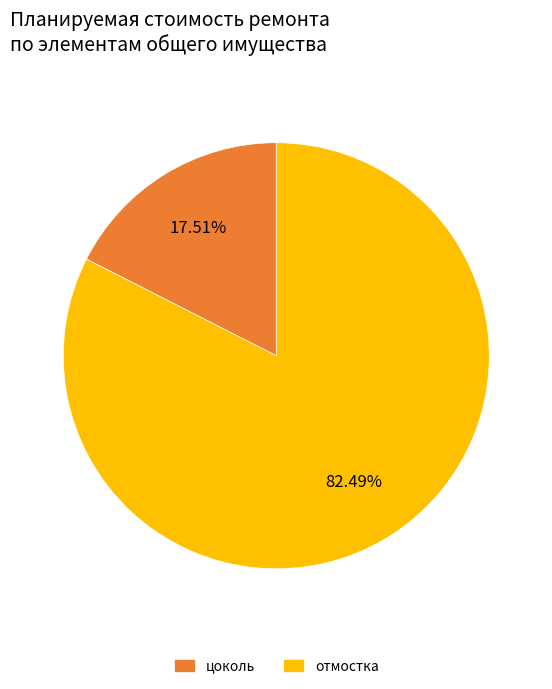

Is the sum of отмостка and цоколь greater than half?

Yes